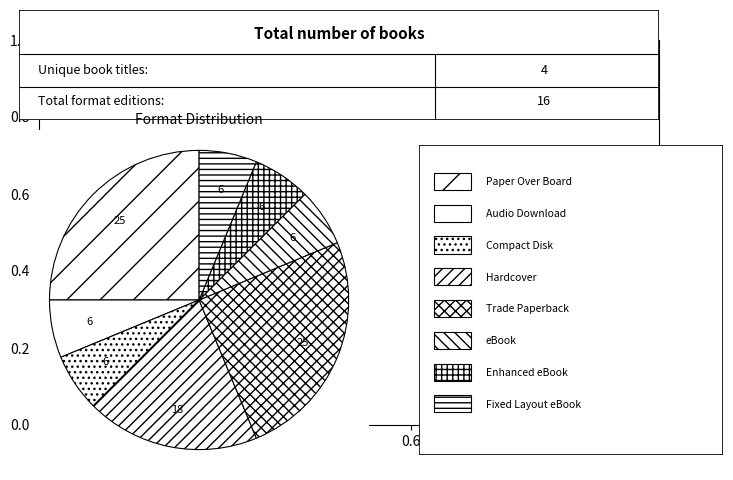

Which category has the biggest portion of the pie?

Paper Over Board